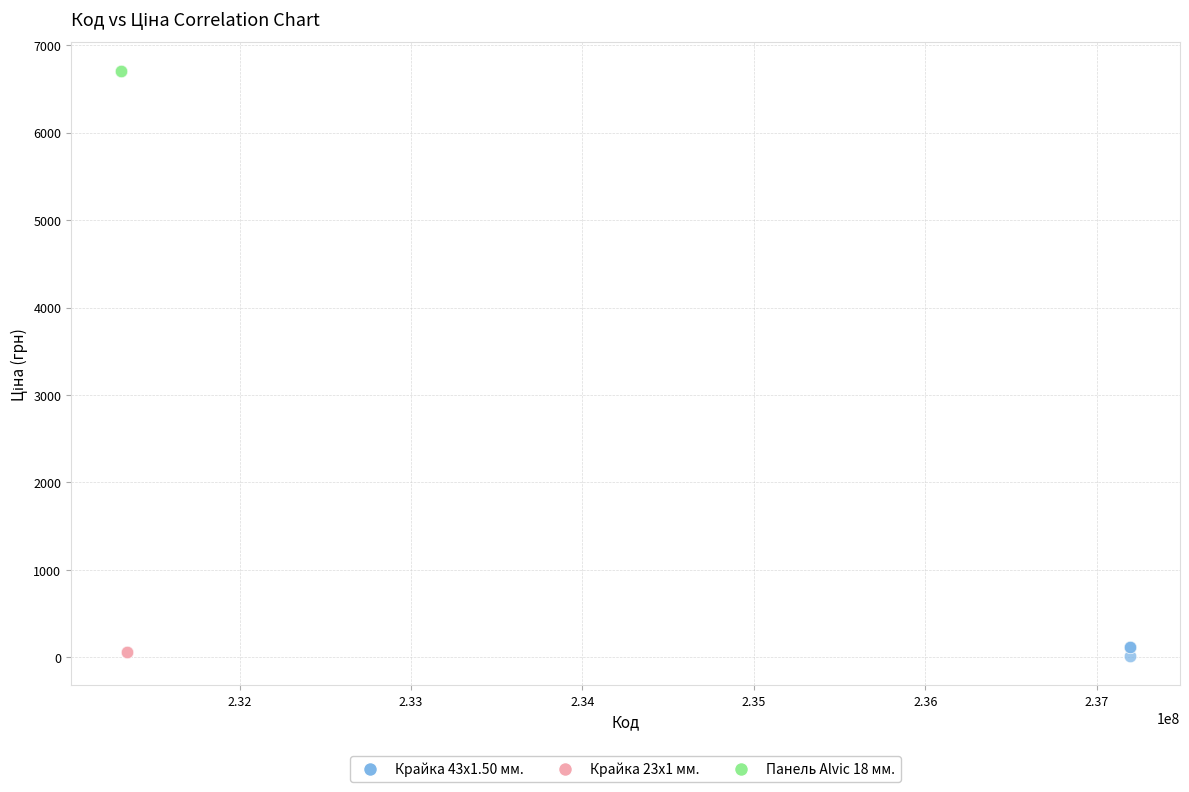

Which series reaches the maximum Y coordinate?

Панель Alvic 18 мм.